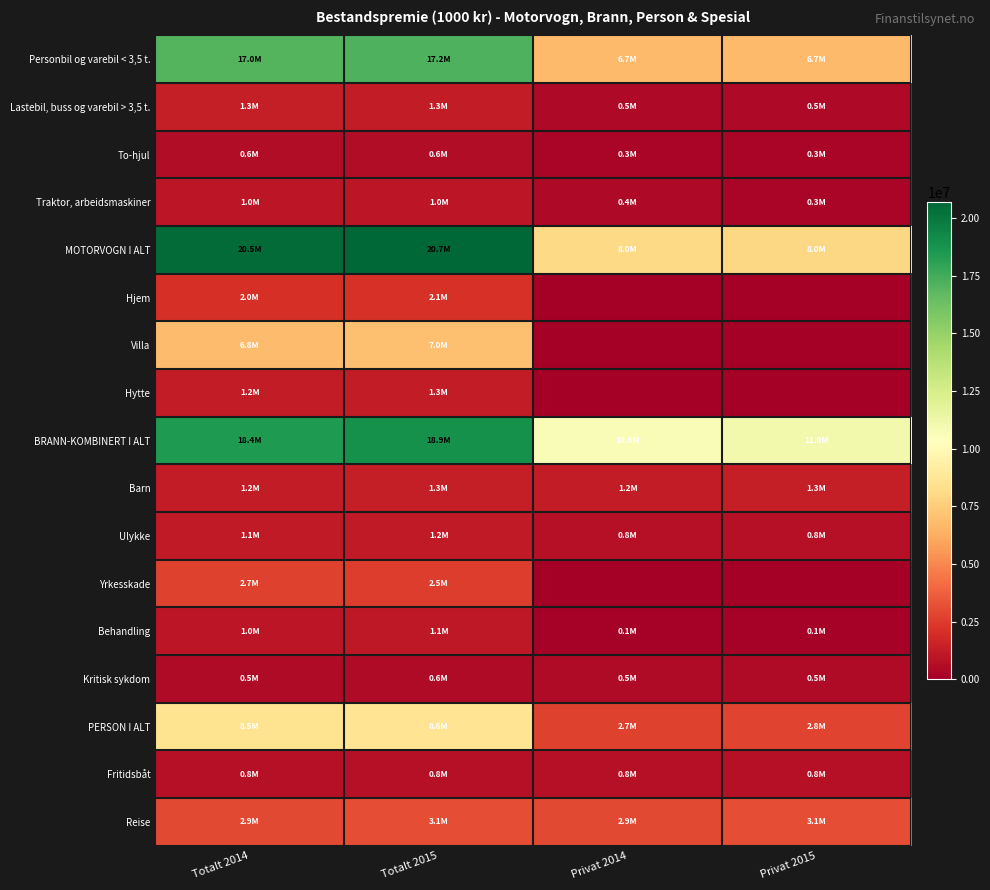

Which series has the largest range (max minus min)?

MOTORVOGN I ALT